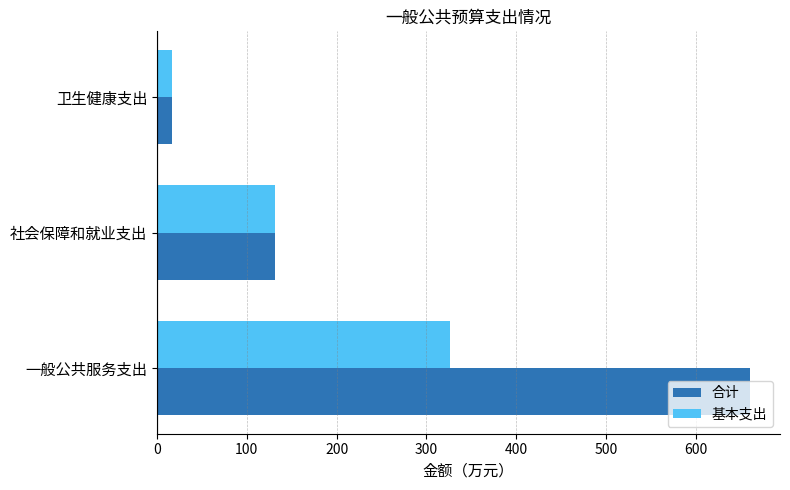

List the labels in order of 合计 value, largest first.

一般公共服务支出, 社会保障和就业支出, 卫生健康支出